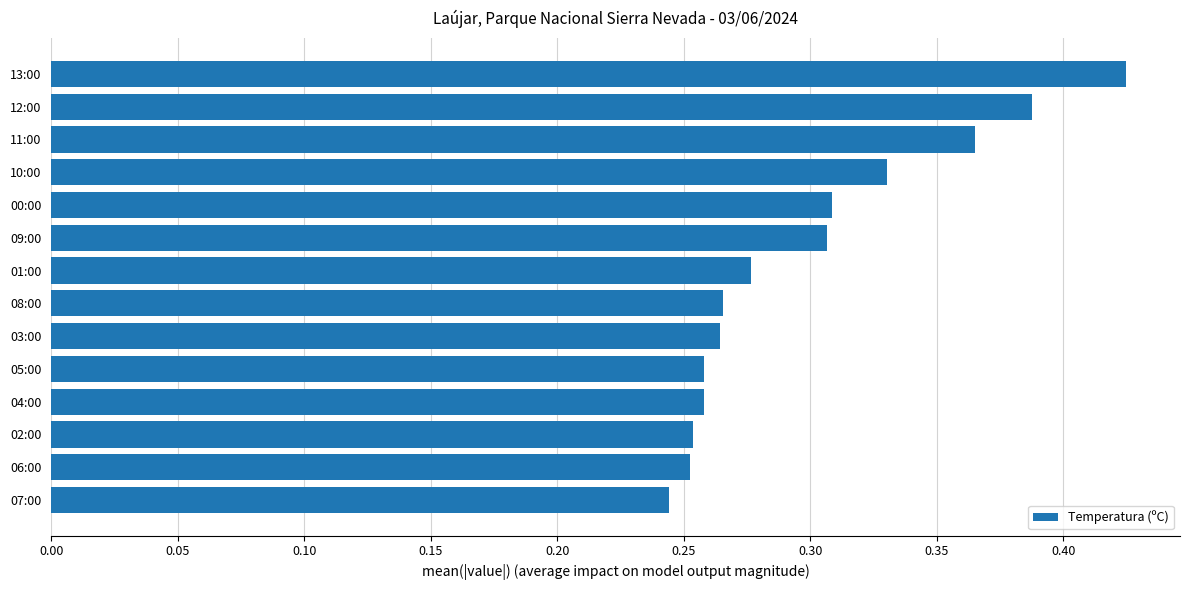

At which category does the chart reach its peak across all series?

13:00